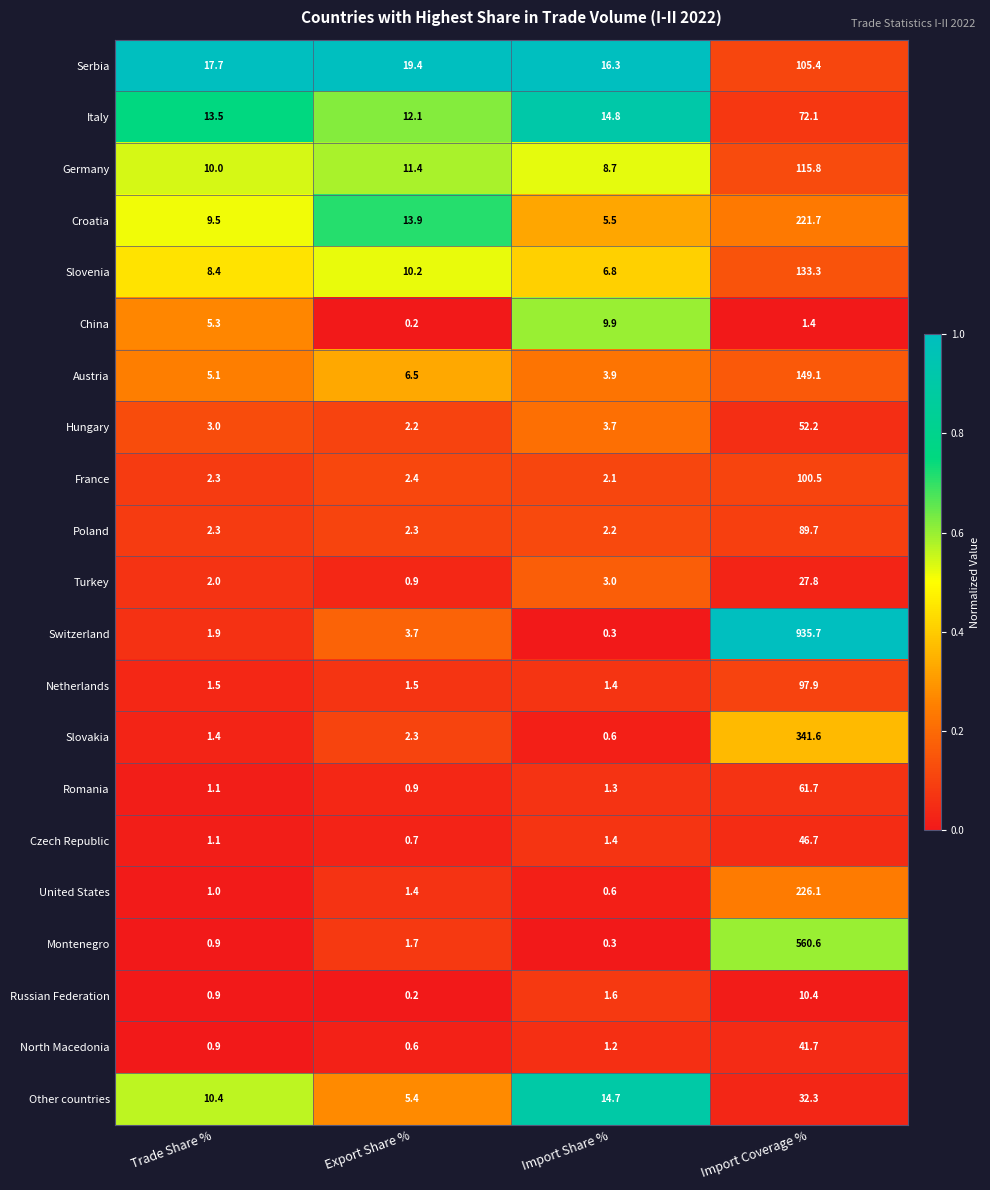

List the series in order of their peak value, lowest first.

China, Russian Federation, Turkey, Other countries, North Macedonia, Czech Republic, Hungary, Romania, Italy, Poland, Netherlands, France, Serbia, Germany, Slovenia, Austria, Croatia, United States, Slovakia, Montenegro, Switzerland